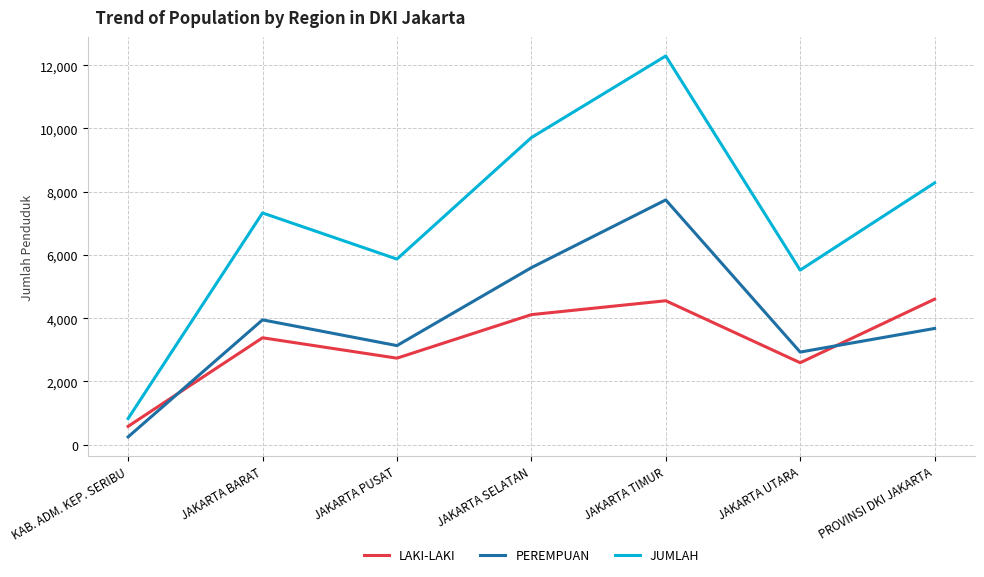

List the series in order of their peak value, highest first.

JUMLAH, PEREMPUAN, LAKI-LAKI